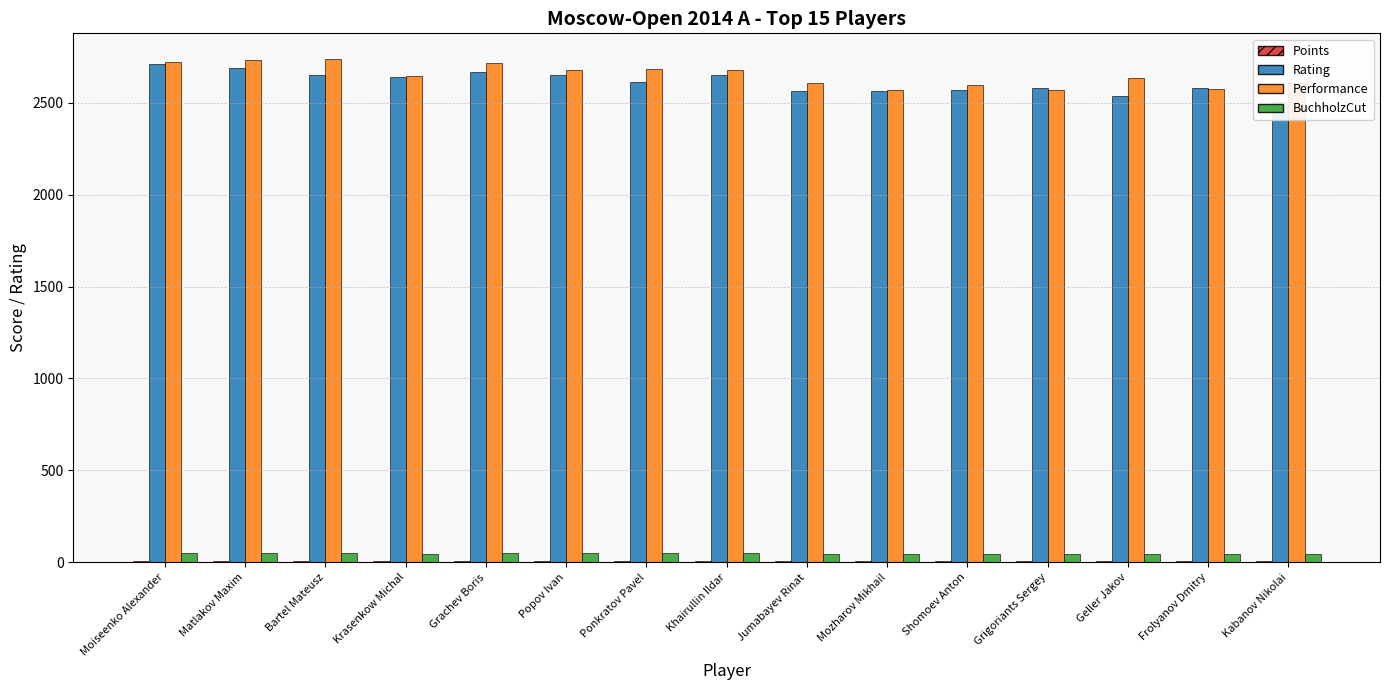

Where is BuchholzCut nearest to the value 48?

Jumabayev Rinat